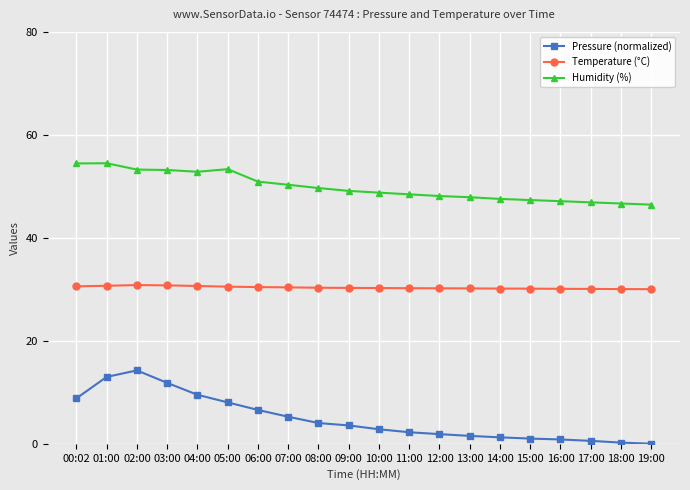

What is the spread (max minus min) of values at 00:02?

45.6